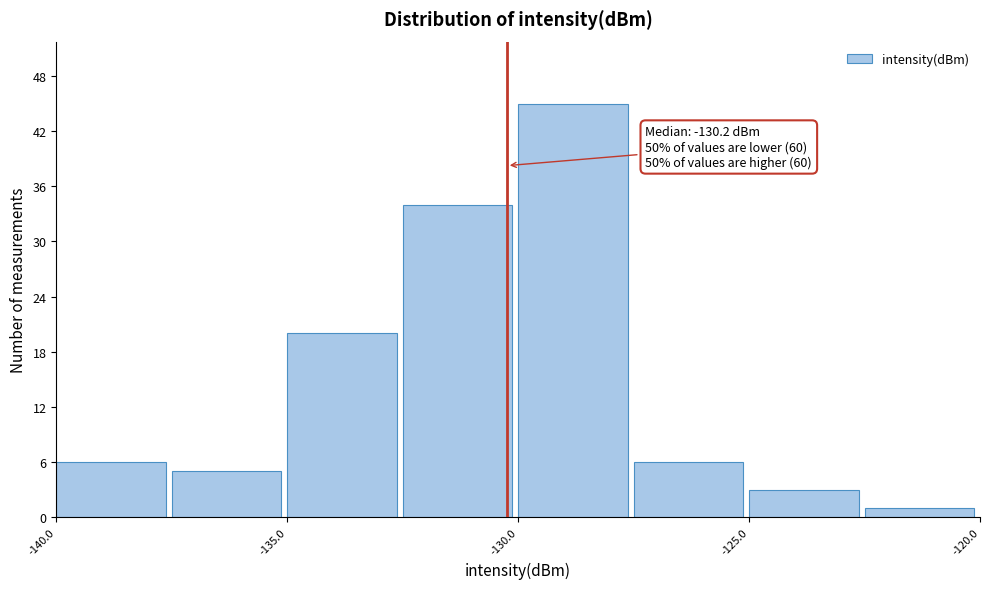

Over which range of the x-axis is the bar tallest?

-130.0 to -127.5